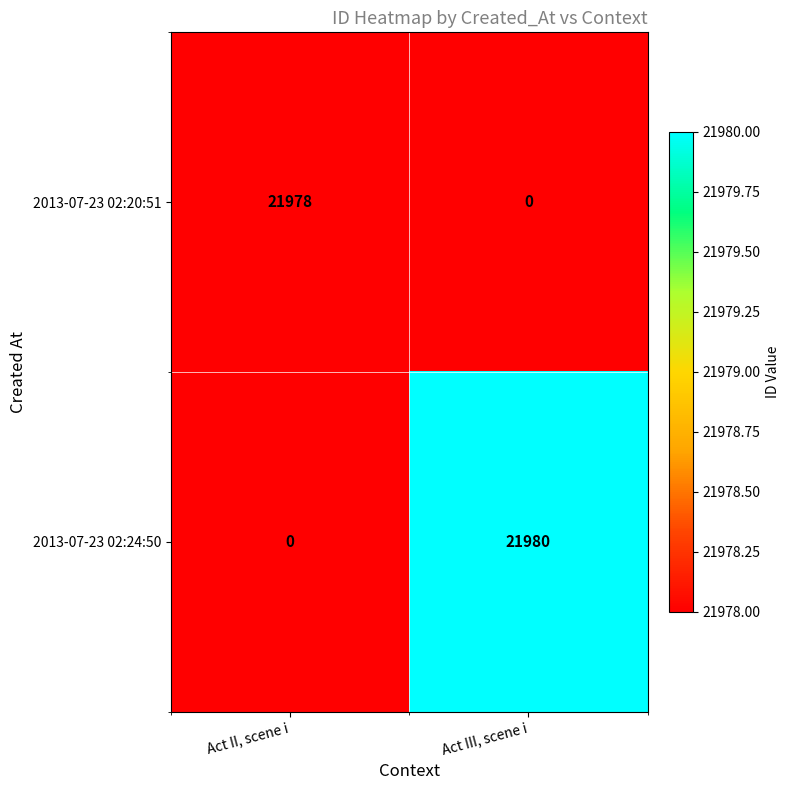

Rank the series by their maximum value, from highest to lowest.

2013-07-23 02:24:50, 2013-07-23 02:20:51